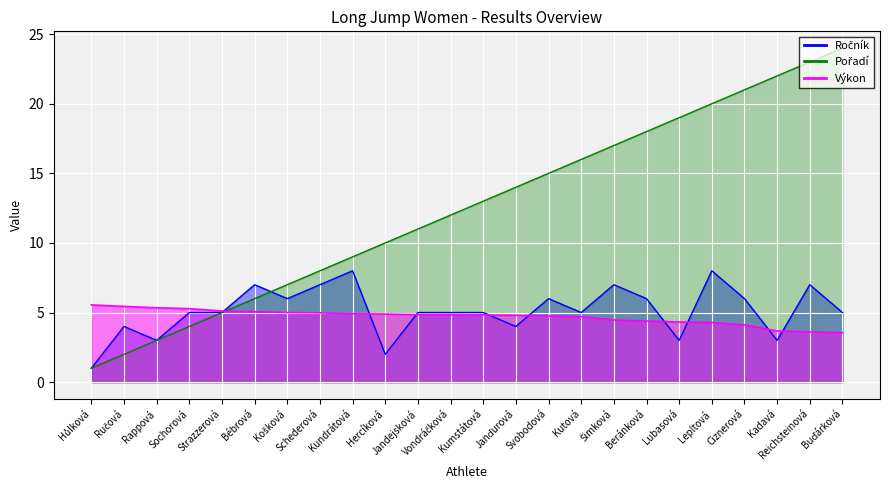

Where does the Ročník series first go above 5?

Bébrová